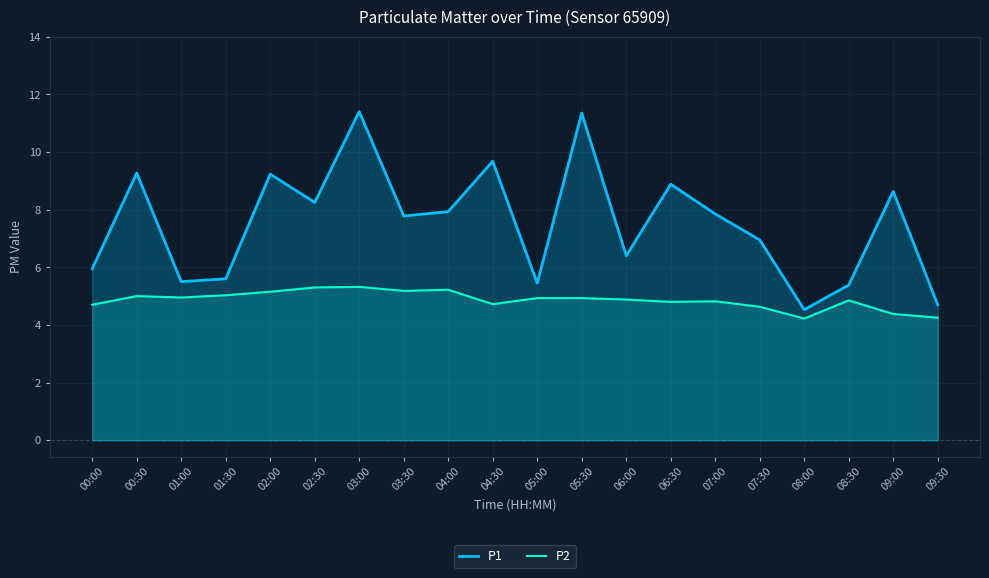

Between 02:30 and 00:00, which is larger?

02:30